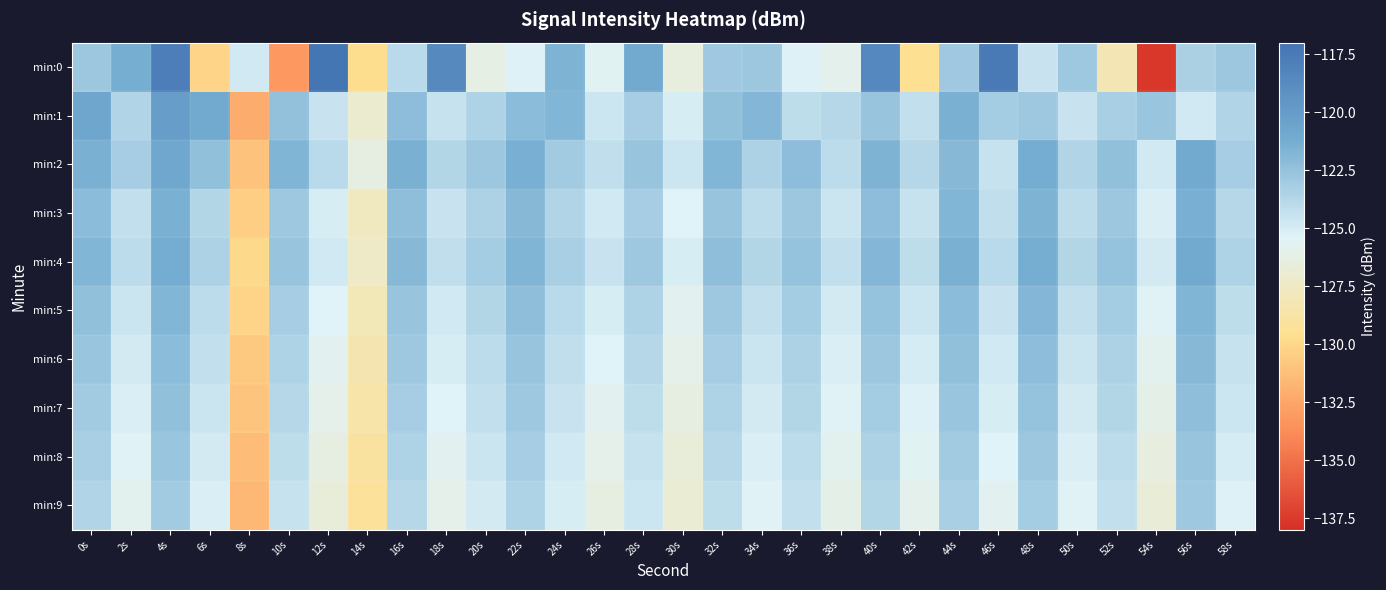

Which series has the widest spread of values?

min:0